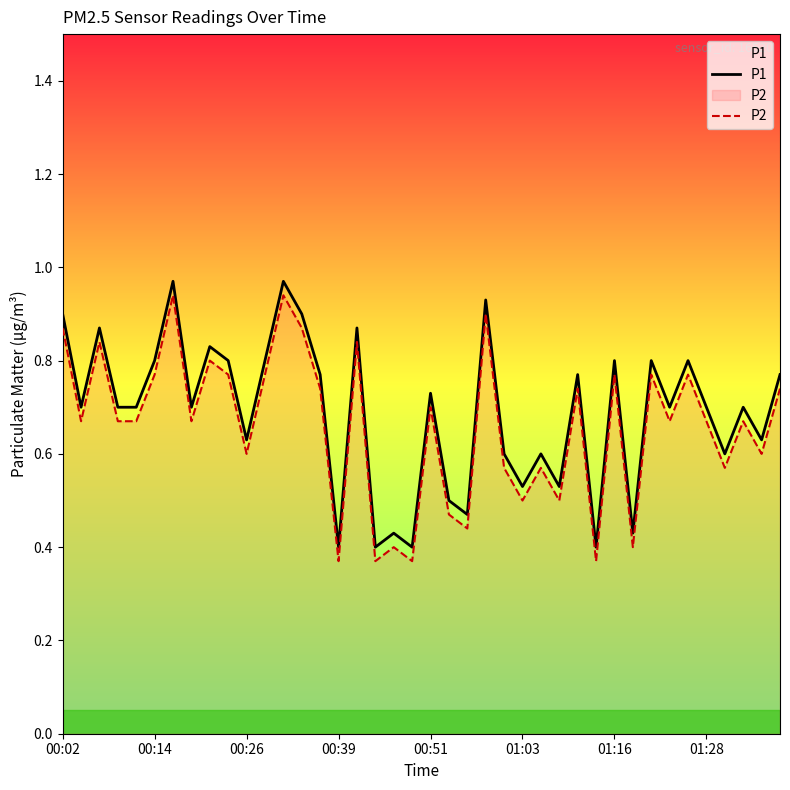

True or false: P2 and P1 cross at least once.

False